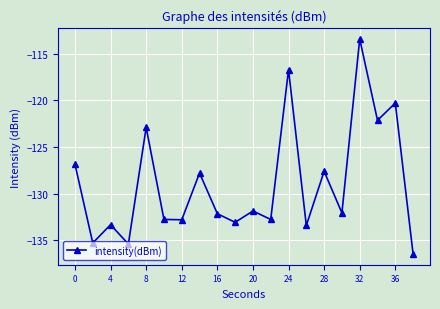

What is the greatest value displayed?

-113.4